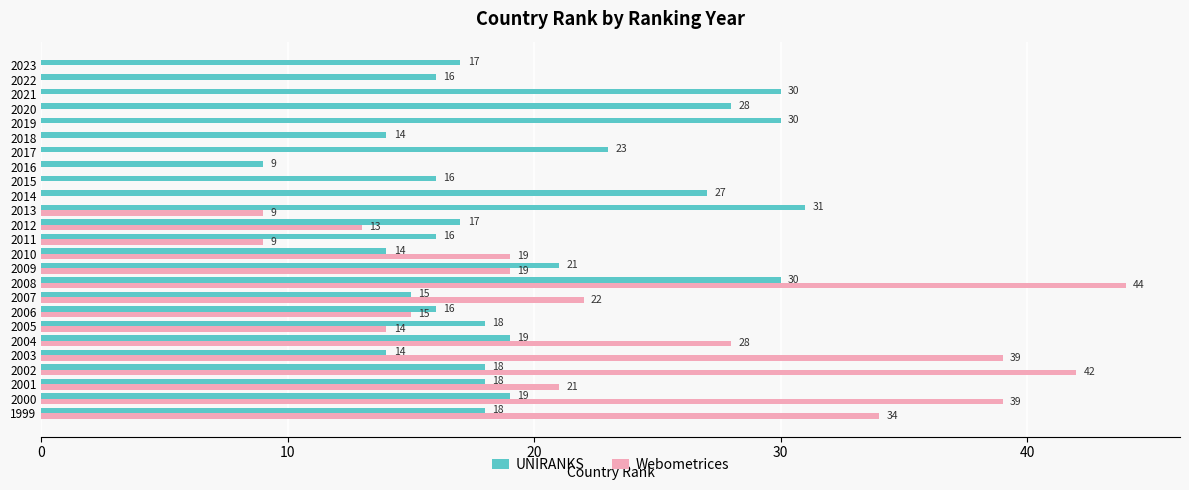

What is the total value across all series at 2017?

23